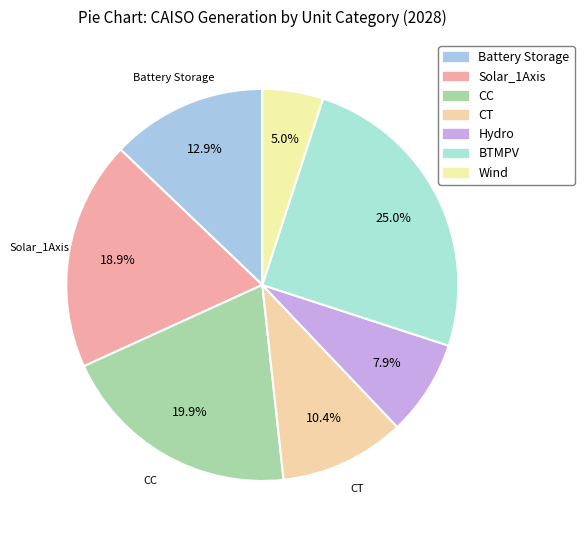

Which category has the biggest portion of the pie?

BTMPV